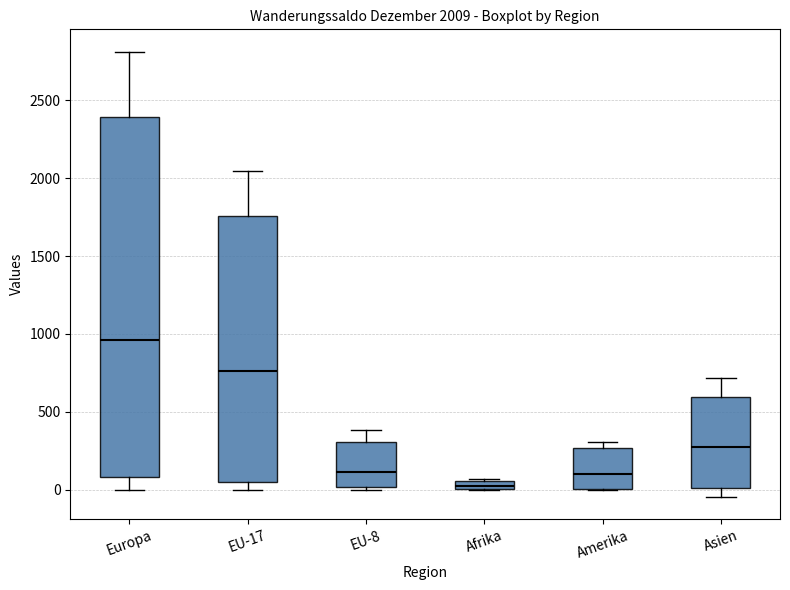

Comparing the boxes themselves (not the whiskers), which one is the tallest?

Europa